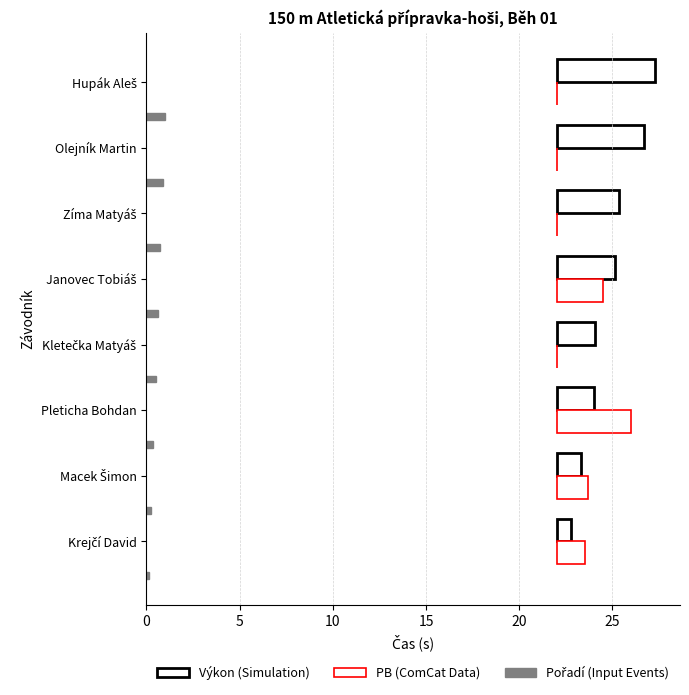

Are the bars grouped side by side (vs. stacked)?

Yes